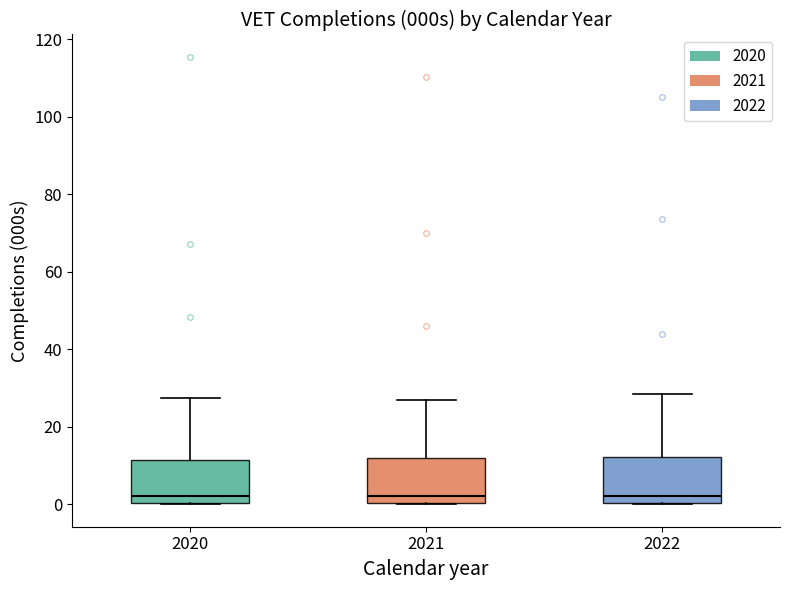

Where is the upper edge of the box at x = 2021 on the y-axis? The values are not printed on the chart, so give them approximately, as read against the axis.

12